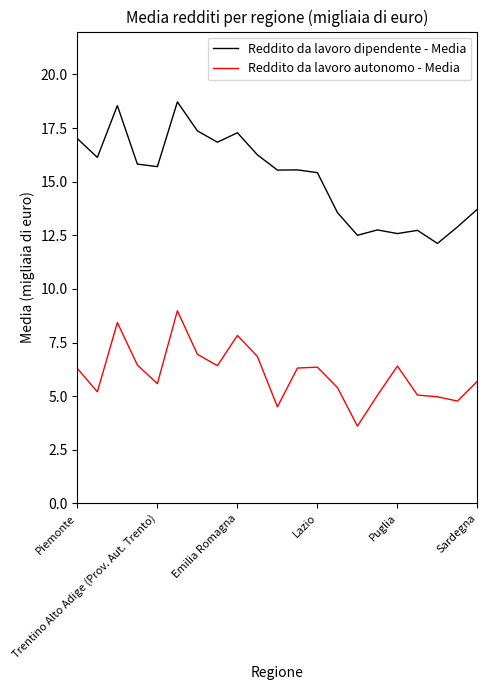

How many values in the Reddito da lavoro autonomo - Media series exceed 6?

11